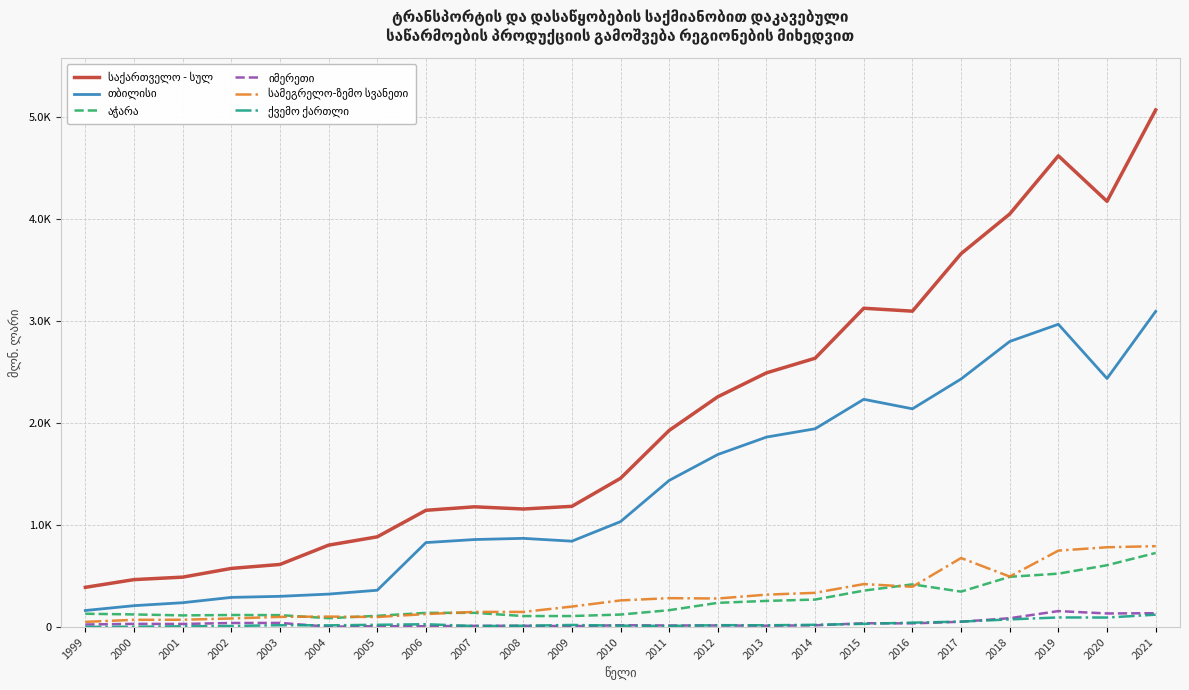

Which category has the lowest value in the საქართველო - სულ series?

1999